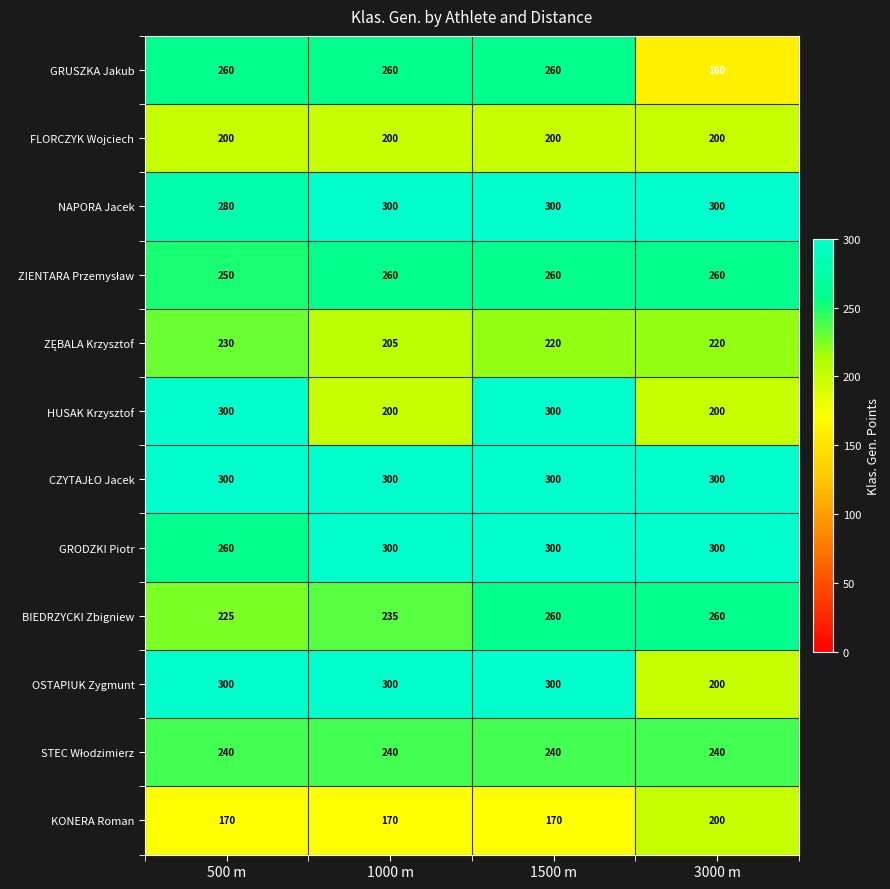

What is the smallest value displayed?

160